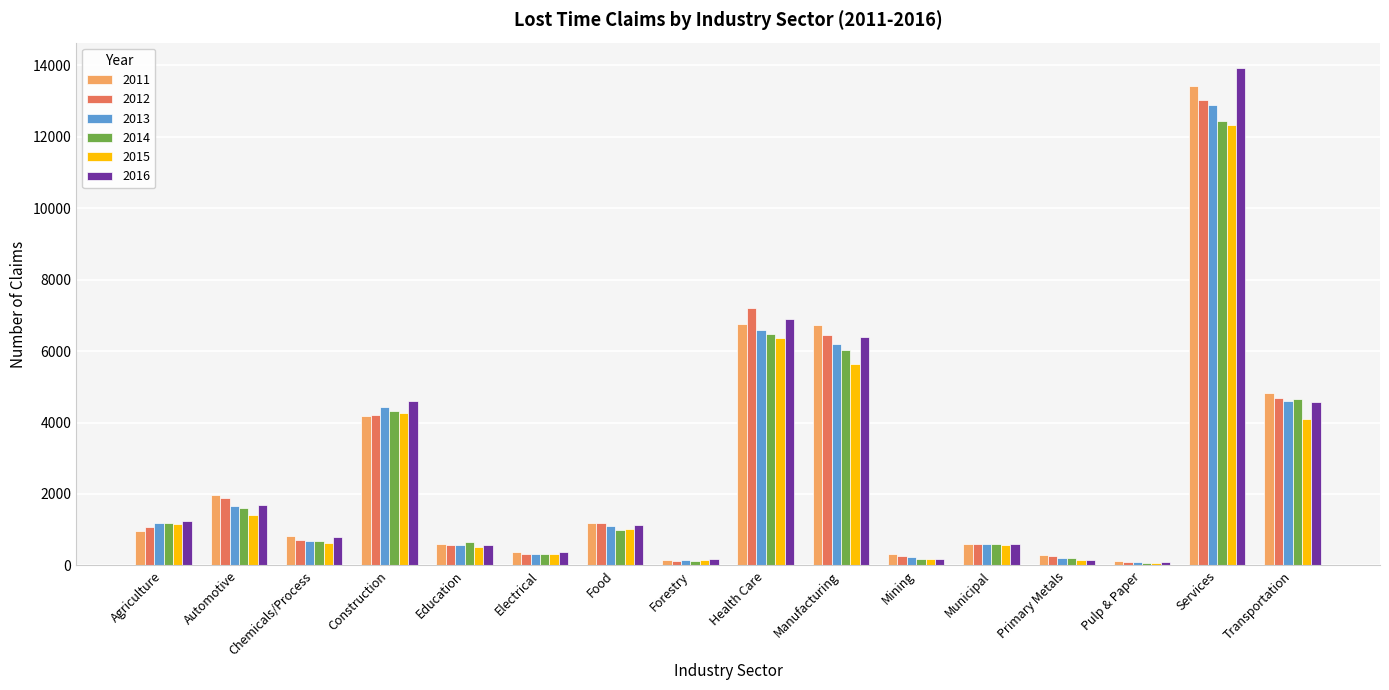

What is the greatest value displayed?

13938